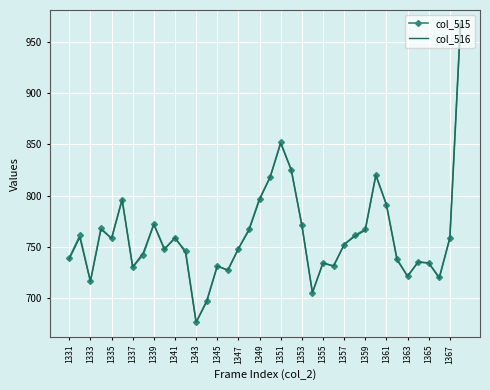

What is the minimum value for col_516?

676